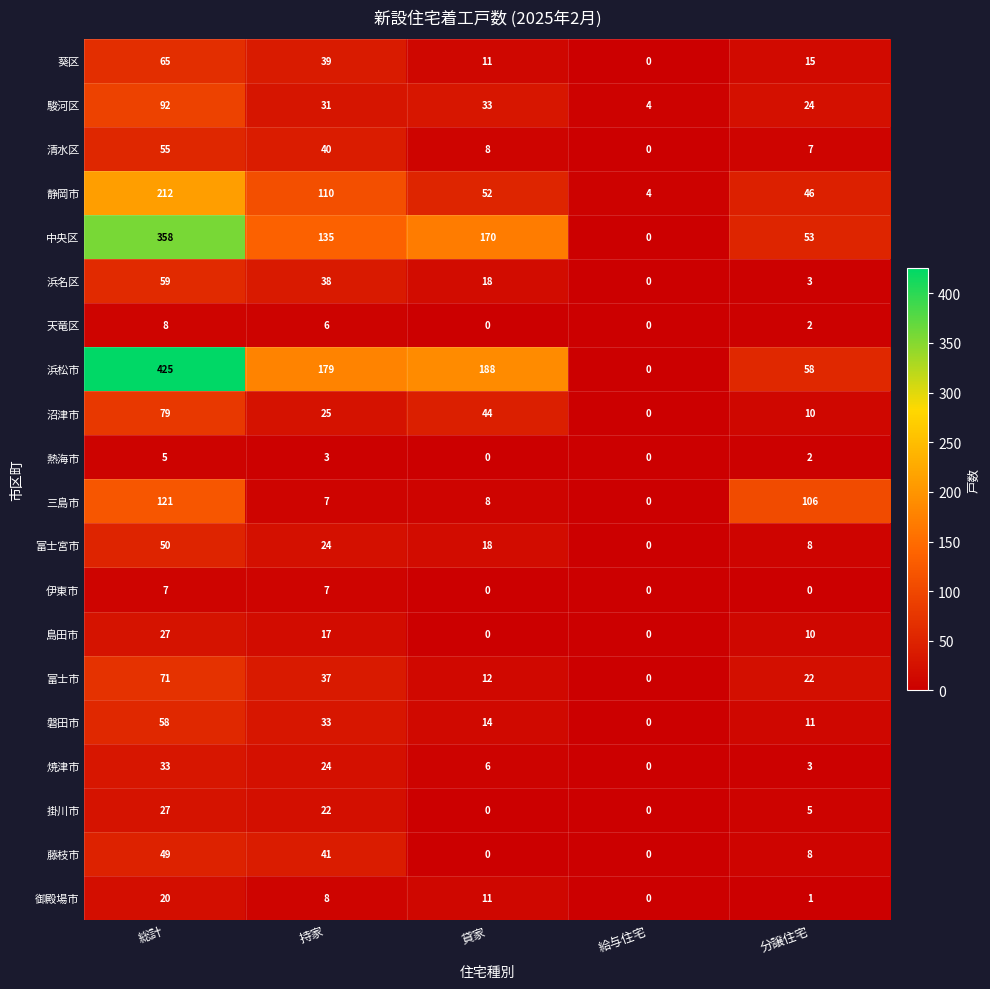

What is the sum of all 藤枝市 values?

98